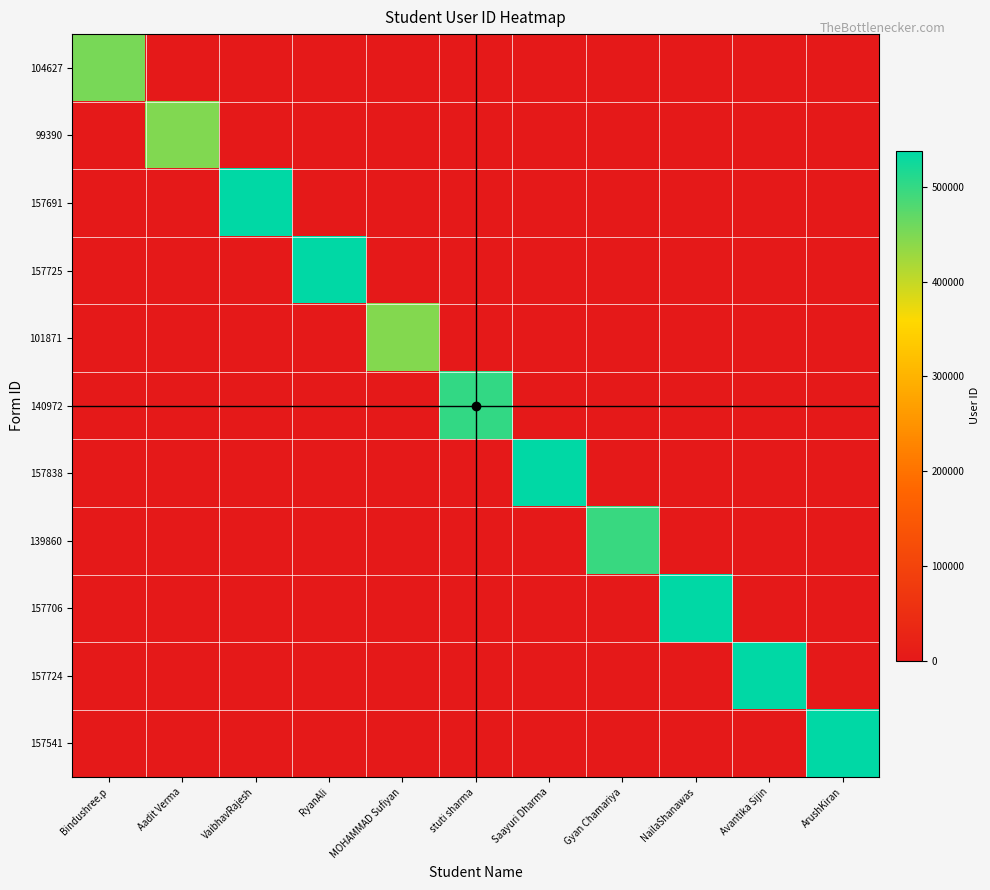

What is the total value across all series at MOHAMMAD Sufiyan?

444940